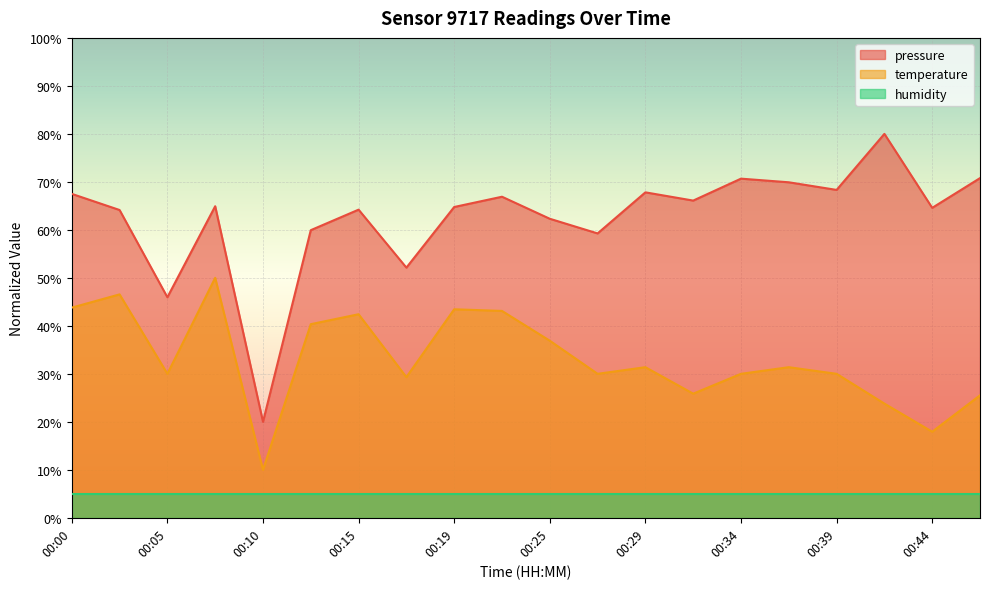

List the series in order of their overall mean, lowest first.

humidity, temperature, pressure